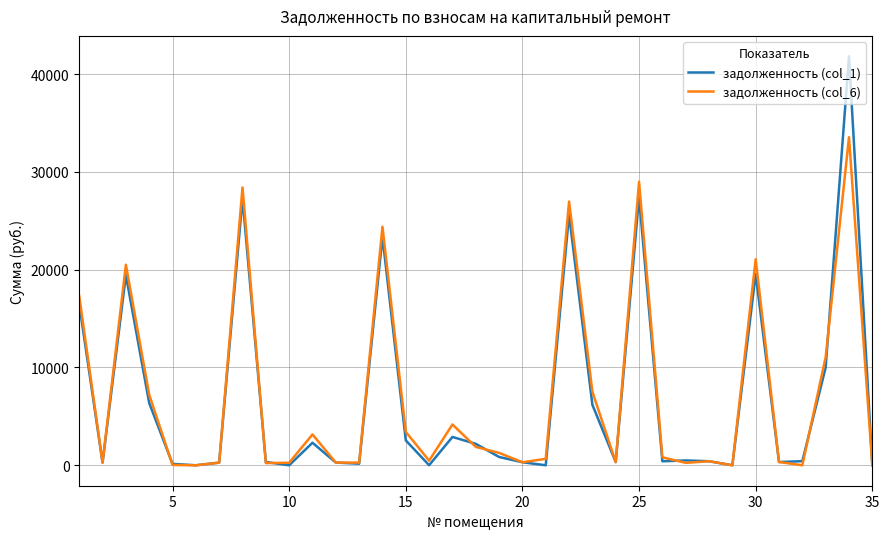

List the series in order of their peak value, highest first.

задолженность (col_1), задолженность (col_6)